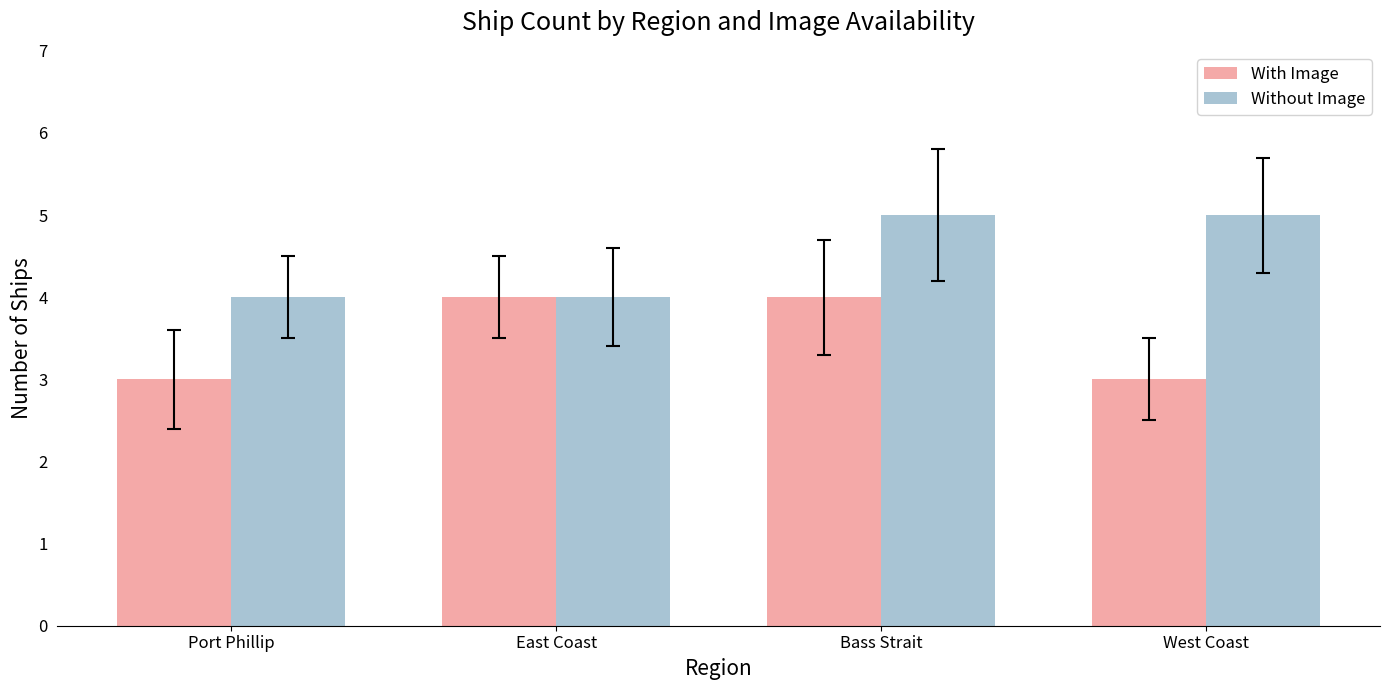

Is the value of With Image at East Coast greater than the value of Without Image at Bass Strait?

No